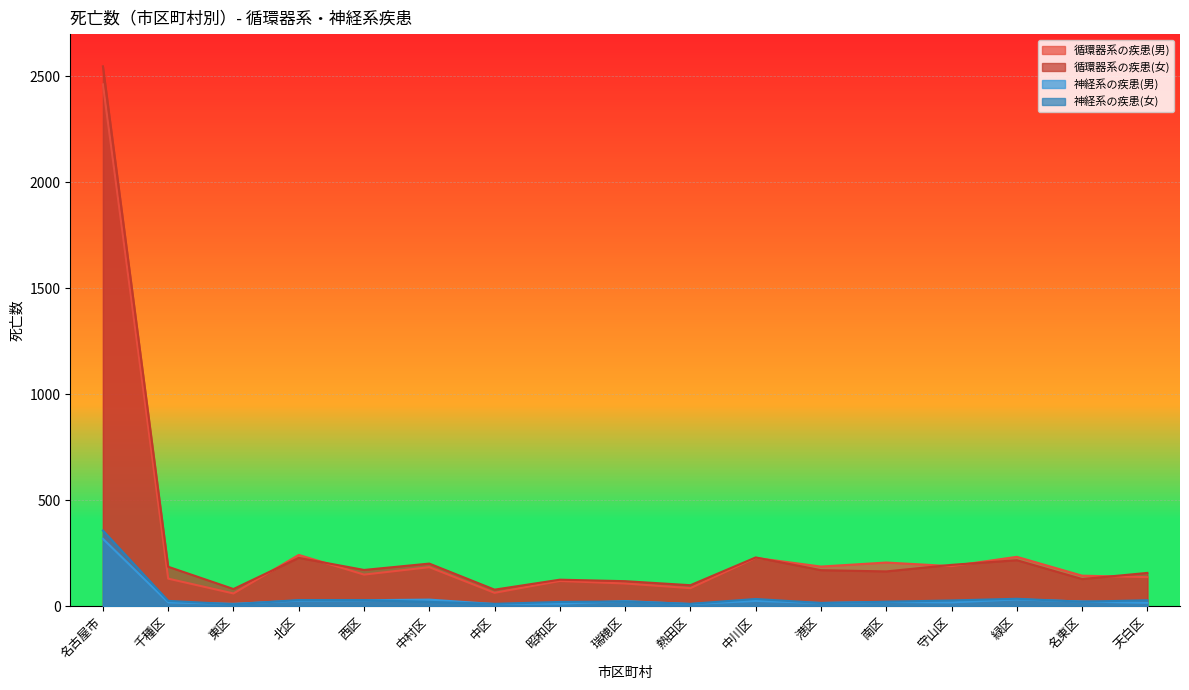

What is the sum of all 神経系の疾患(女) values?

714